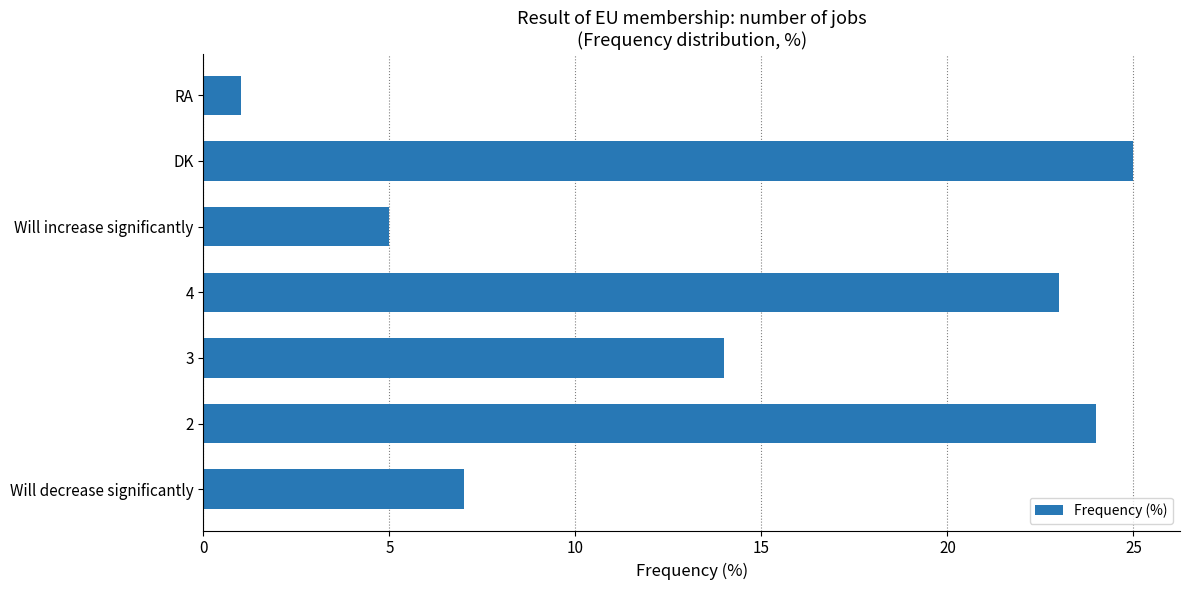

Between DK and 4, which is larger?

DK